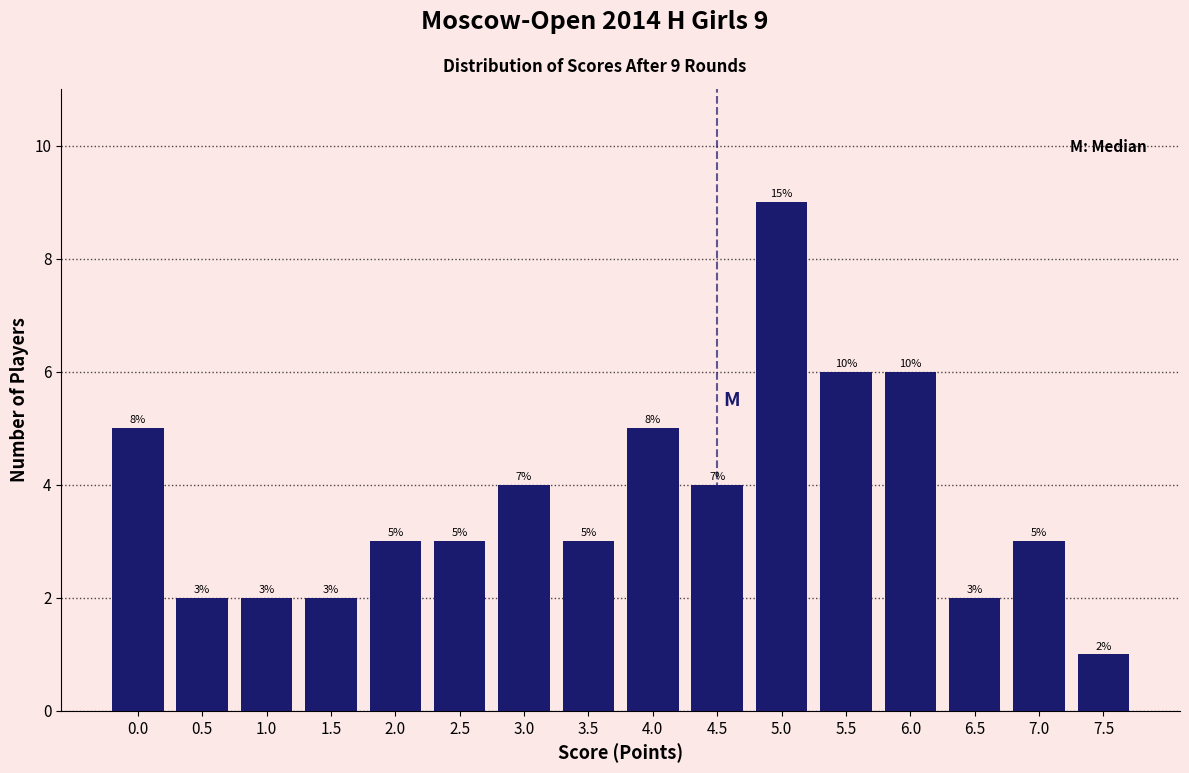

Reading left to right, extract all data points from this chart.

5	2	2	2	3	3	4	3	5	4	9	6	6	2	3	1